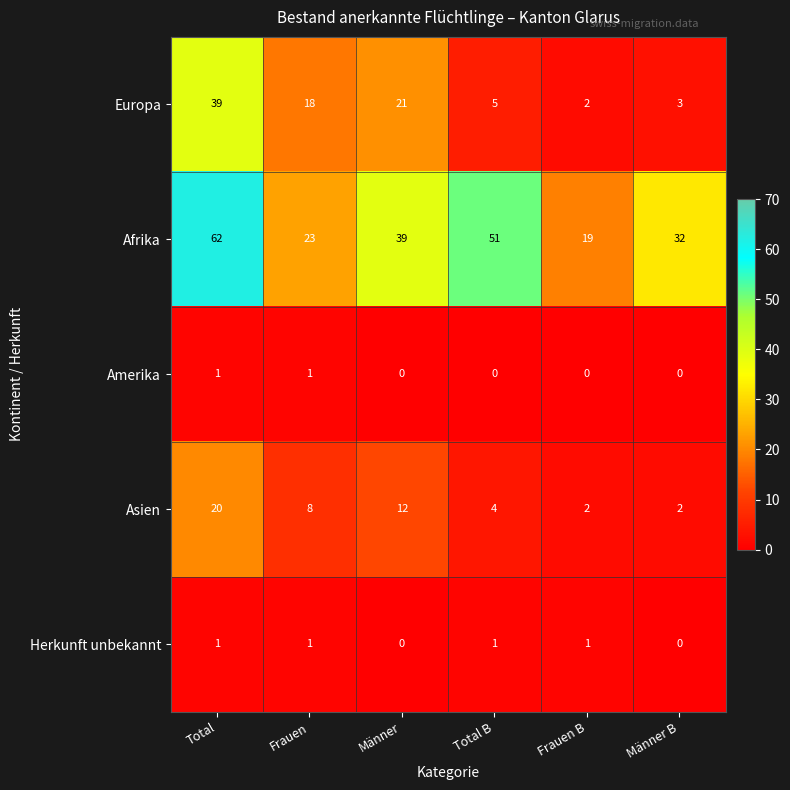

Between Total and Männer, which series saw the biggest shift?

Afrika